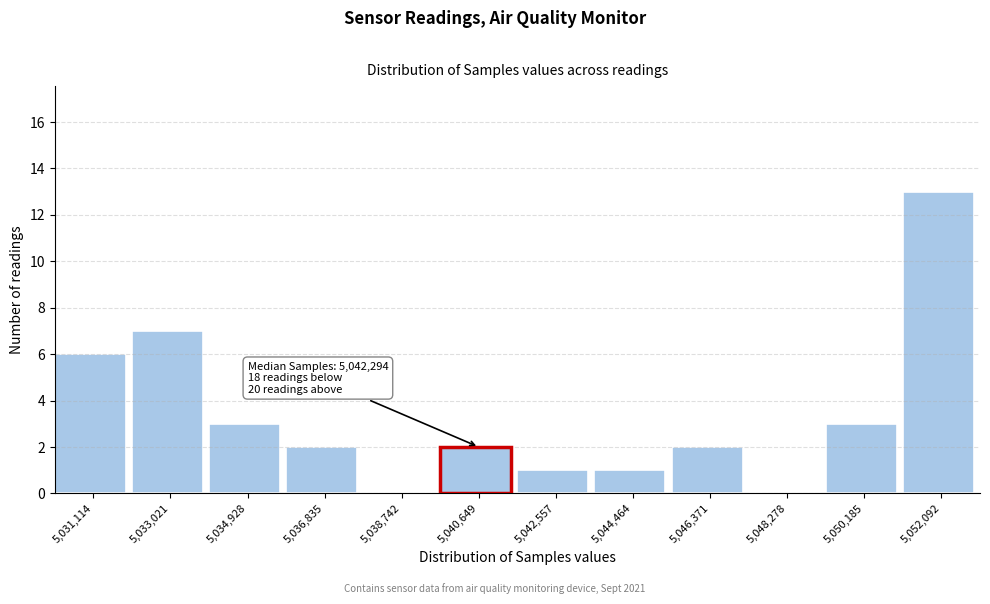

Reading left to right, transcribe all the data shown in this chart.

5,031,114=6	5,033,021=7	5,034,928=3	5,036,835=2	5,038,742=0	5,042,557=1	5,044,464=1	5,046,371=2	5,048,278=0	5,050,185=3	5,052,092=13